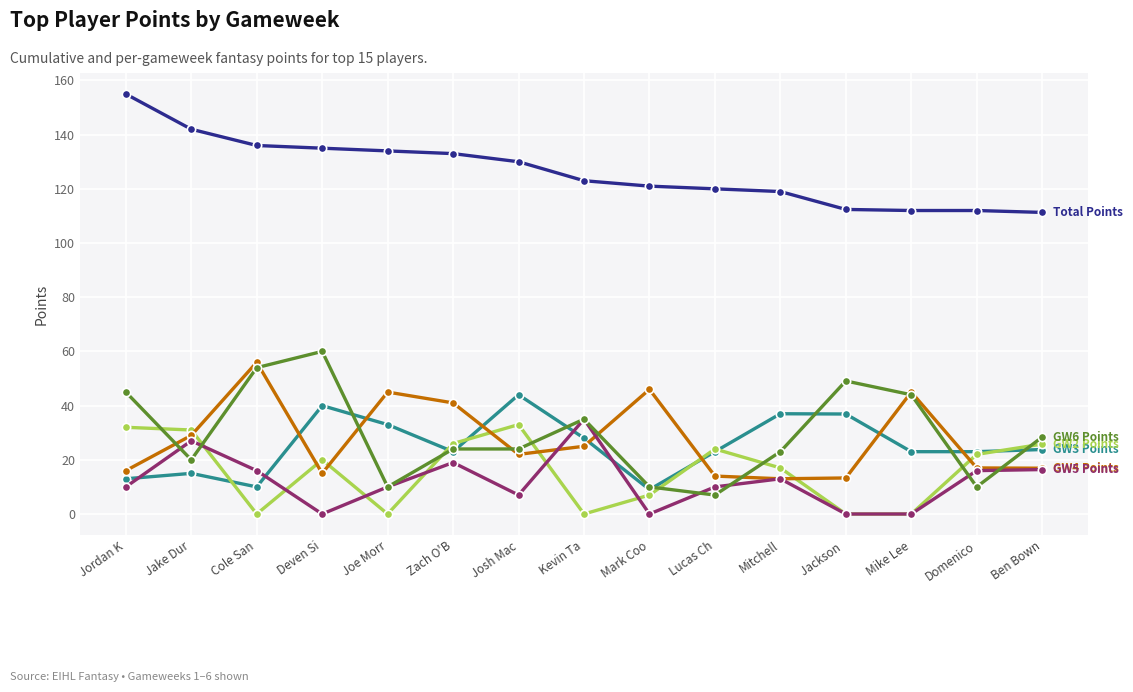

Does the chart display data point markers on the line(s)?

Yes